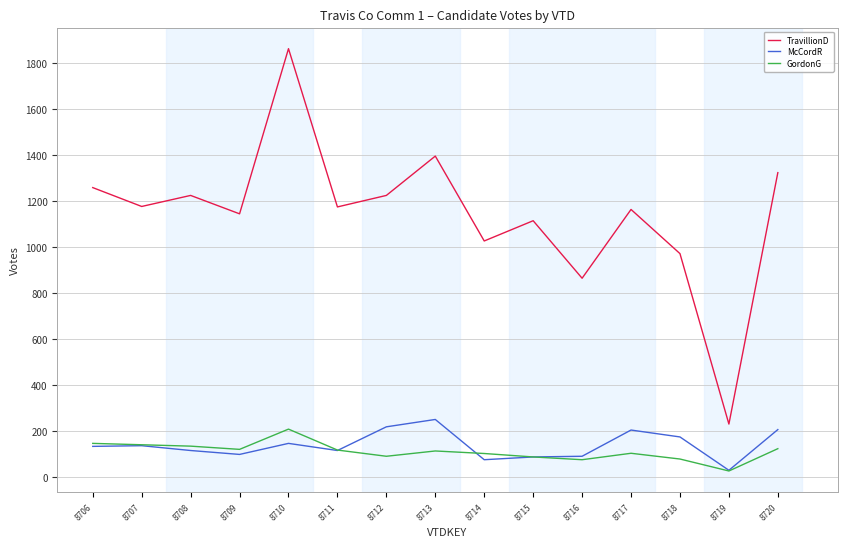

Which series has the largest range (max minus min)?

TravillionD